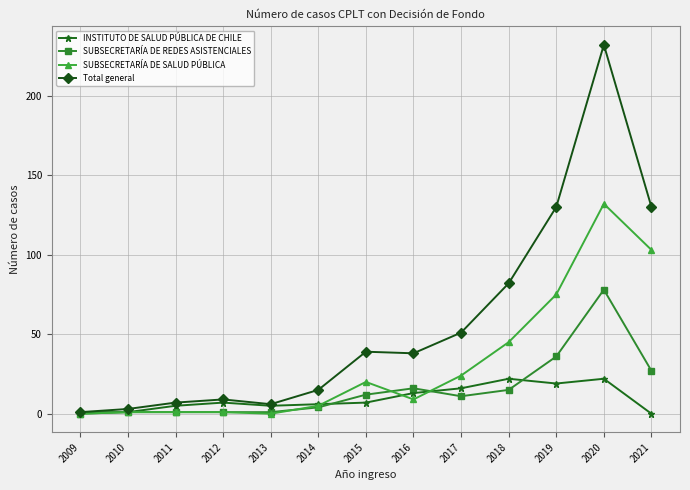

Does the chart have visible grid lines?

Yes